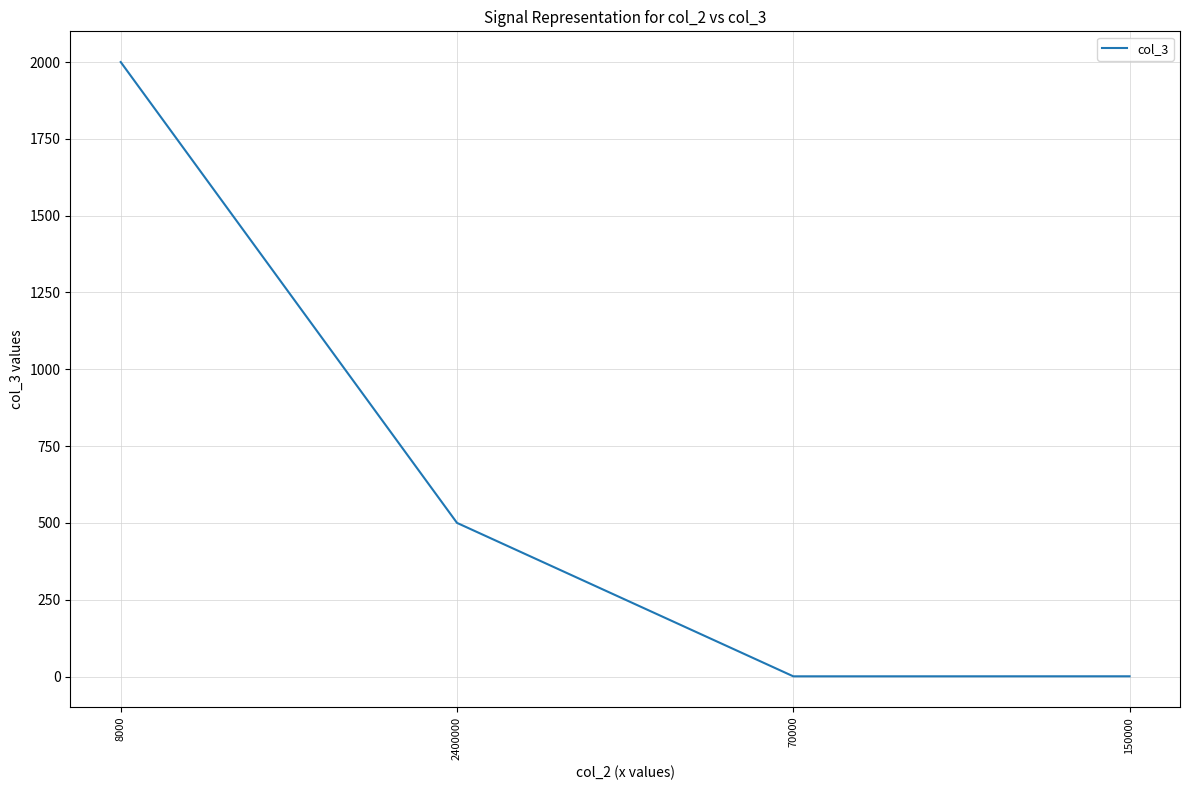

True or false: the data shows 0.6 at 70000.

True